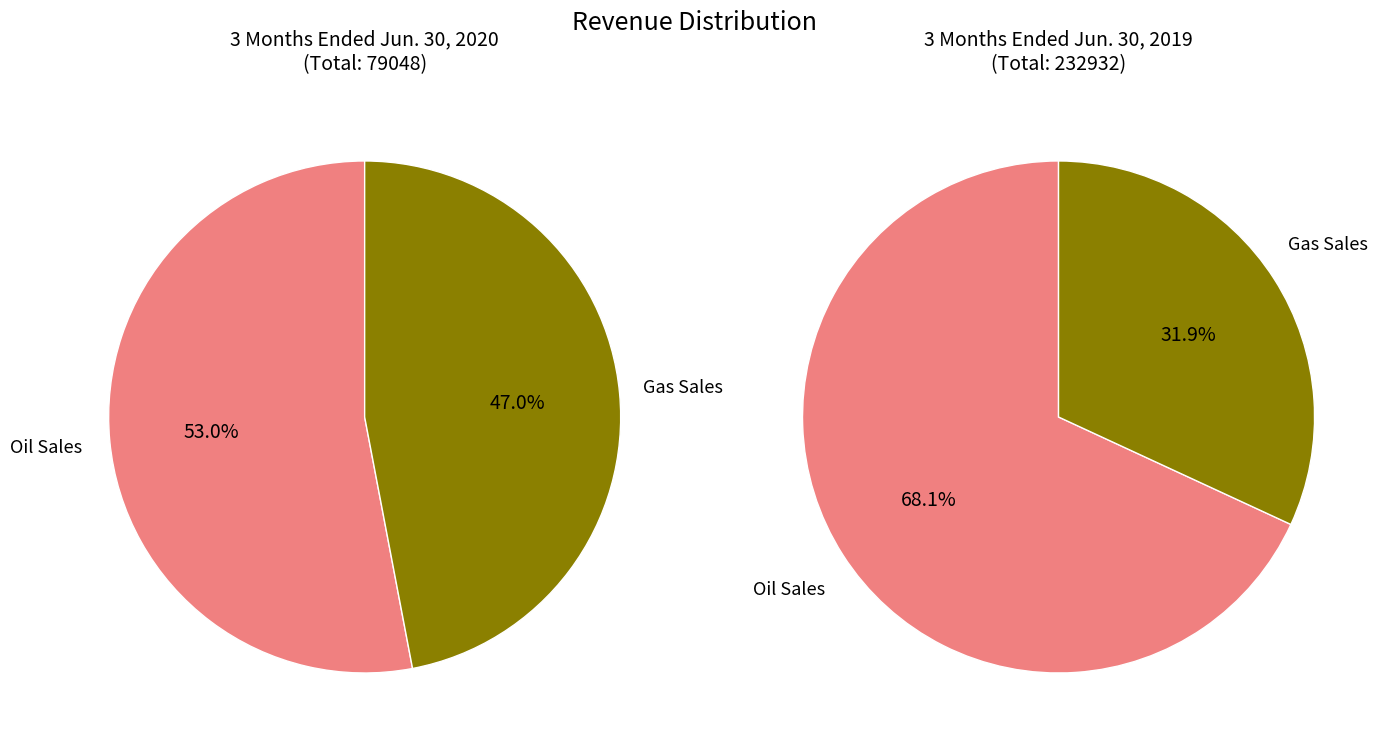

Which category has the smallest portion of the pie?

Gas Sales